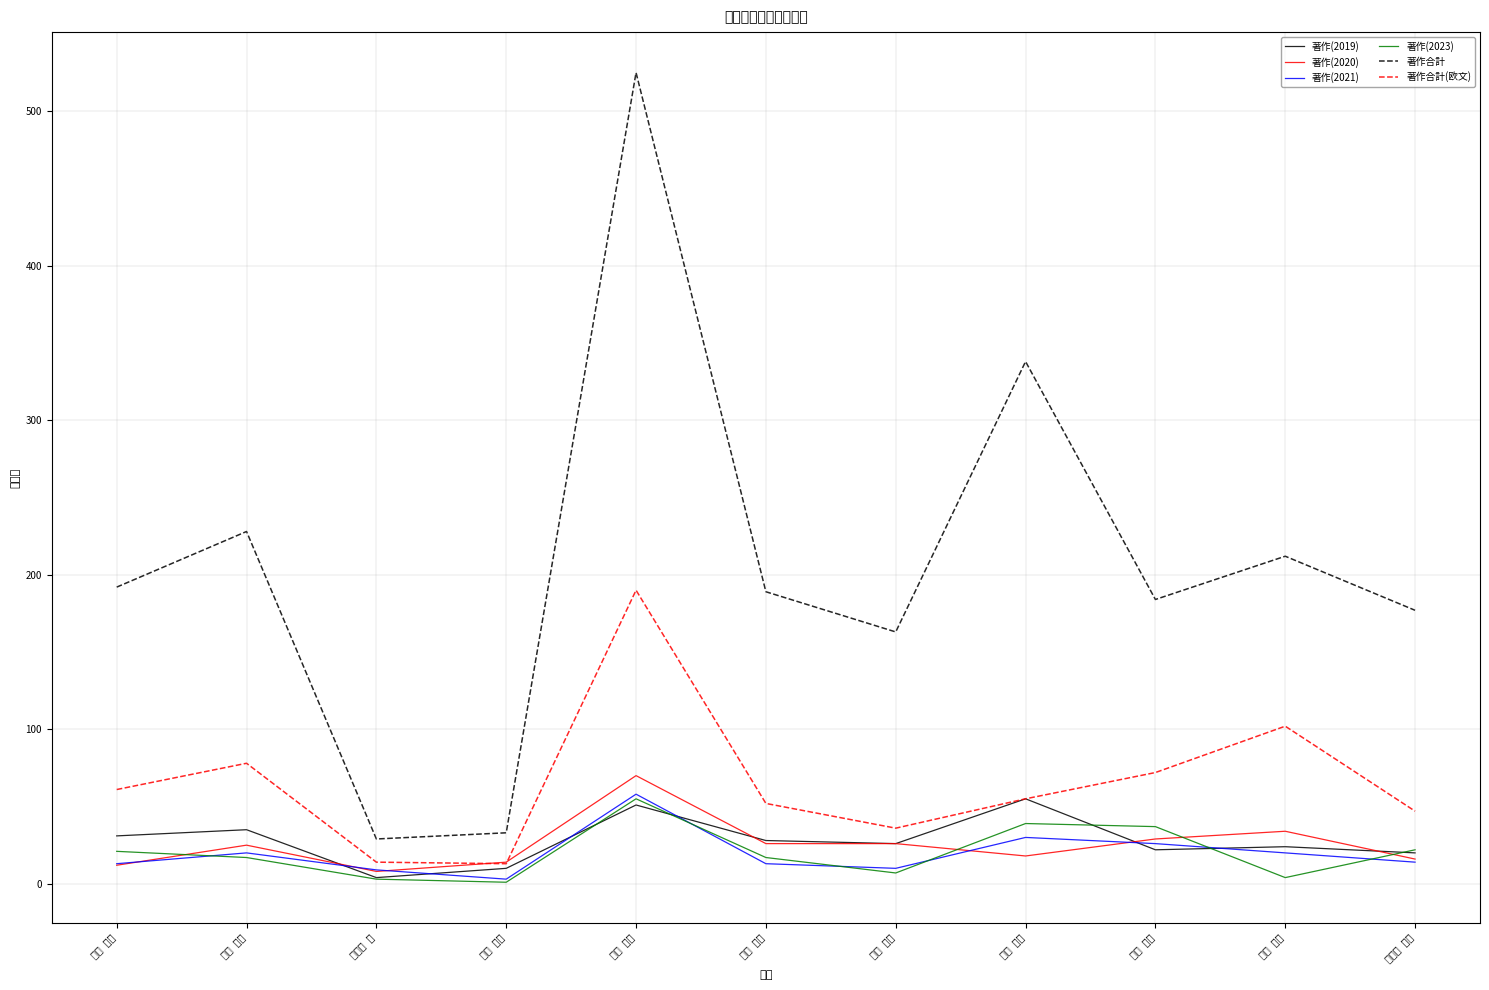

What is the difference between the second highest and second lowest values in the 著作(2019) series?

41